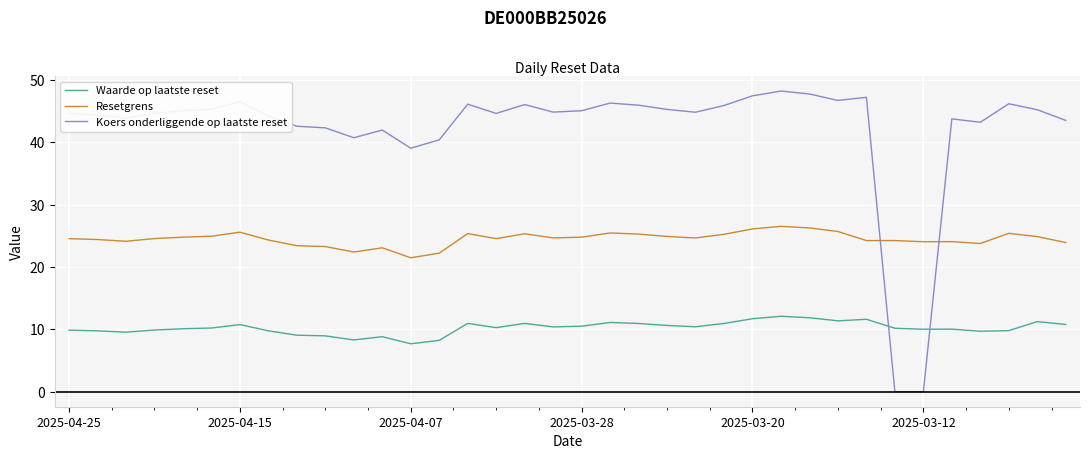

Rank the series by their maximum value, from highest to lowest.

Koers onderliggende op laatste reset, Resetgrens, Waarde op laatste reset